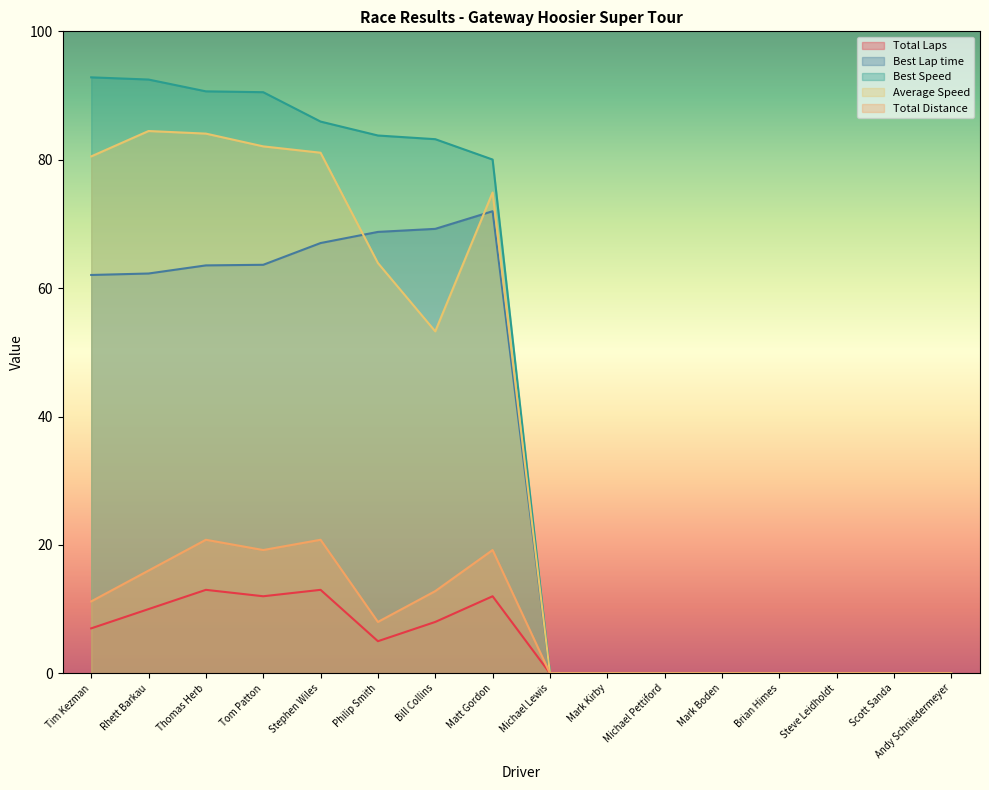

Reading left to right, transcribe all the data shown in this chart.

Total Laps: 7.0	10.0	13.0	12.0	13.0	5.0	8.0	12.0	0.0	0.0	0.0	0.0	0.0	0.0	0.0	0.0
Best Lap time: 62.0	62.3	63.5	63.6	67.0	68.8	69.2	72.0	0.0	0.0	0.0	0.0	0.0	0.0	0.0	0.0
Best Speed: 92.8	92.5	90.7	90.5	85.9	83.8	83.2	80.0	0.0	0.0	0.0	0.0	0.0	0.0	0.0	0.0
Average Speed: 80.5	84.5	84.1	82.1	81.1	63.9	53.3	74.9	0.0	0.0	0.0	0.0	0.0	0.0	0.0	0.0
Total Distance: 11.2	16.0	20.8	19.2	20.8	8.0	12.8	19.2	0.0	0.0	0.0	0.0	0.0	0.0	0.0	0.0